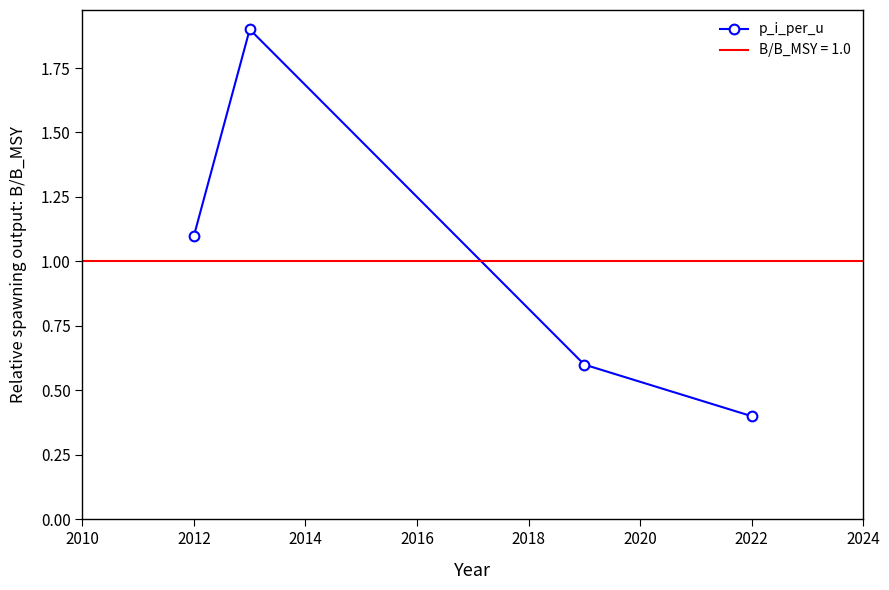

How many interior local peaks does the p_i_per_u series have?

1